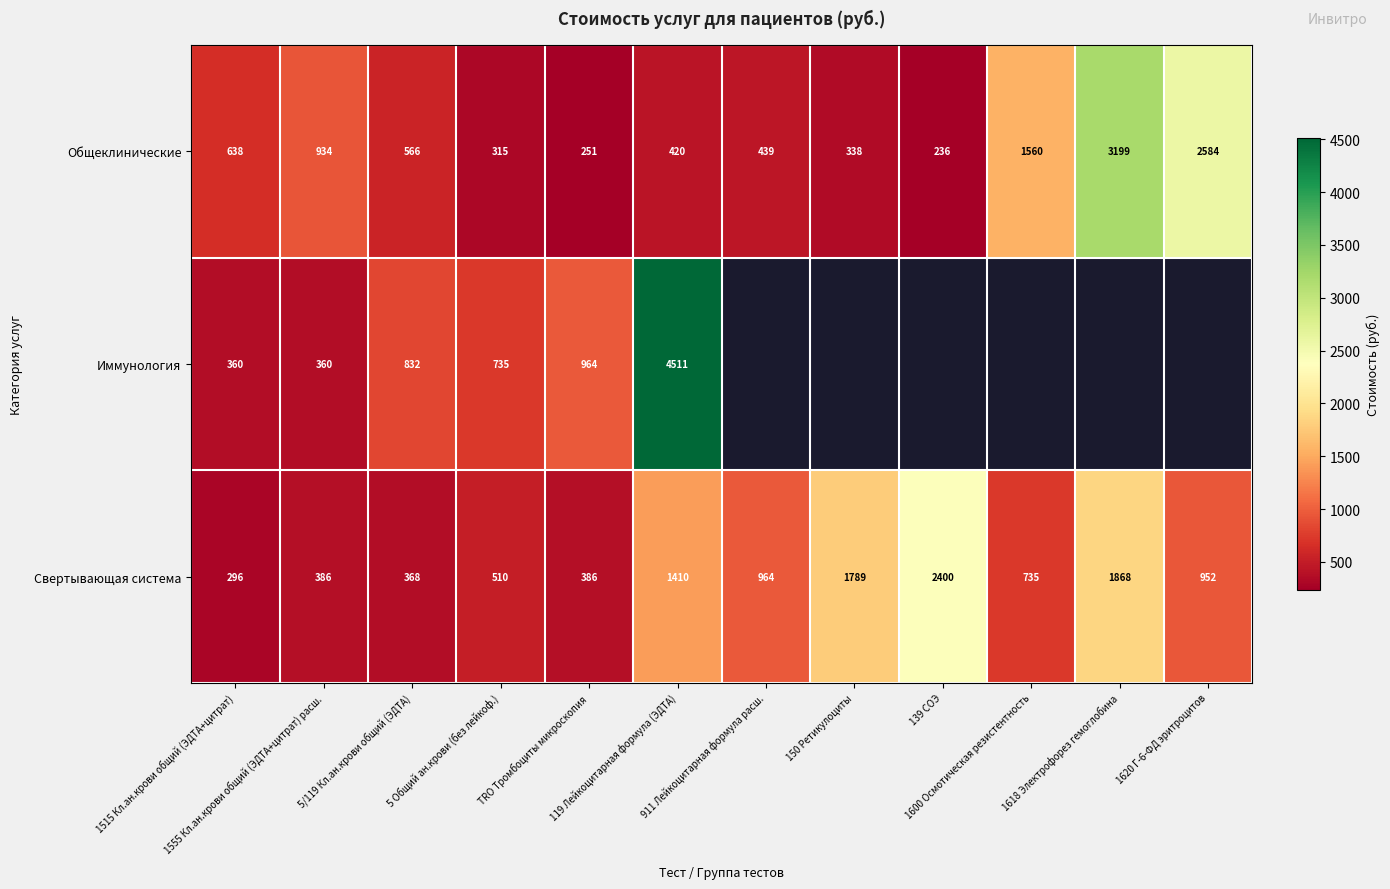

What is the minimum value for Свертывающая система?

296.0